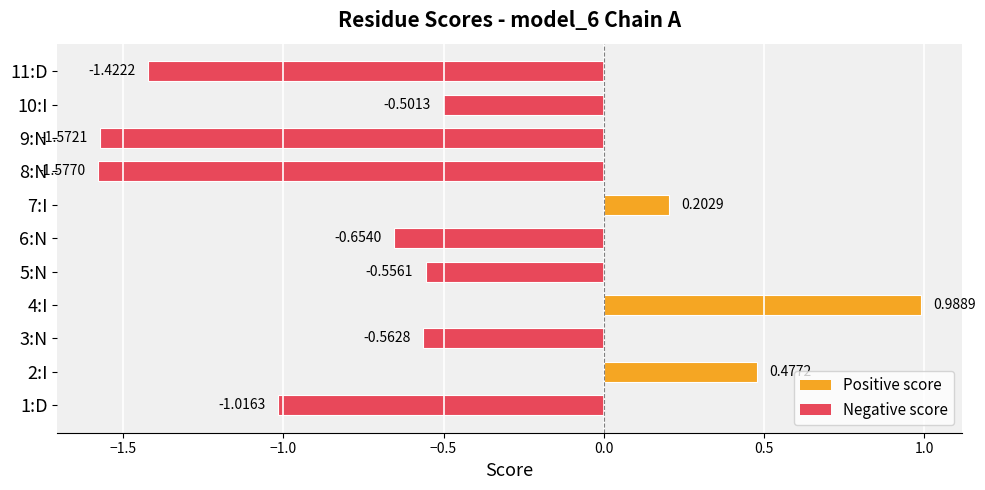

What is the difference between the second highest and minimum values?

2.1